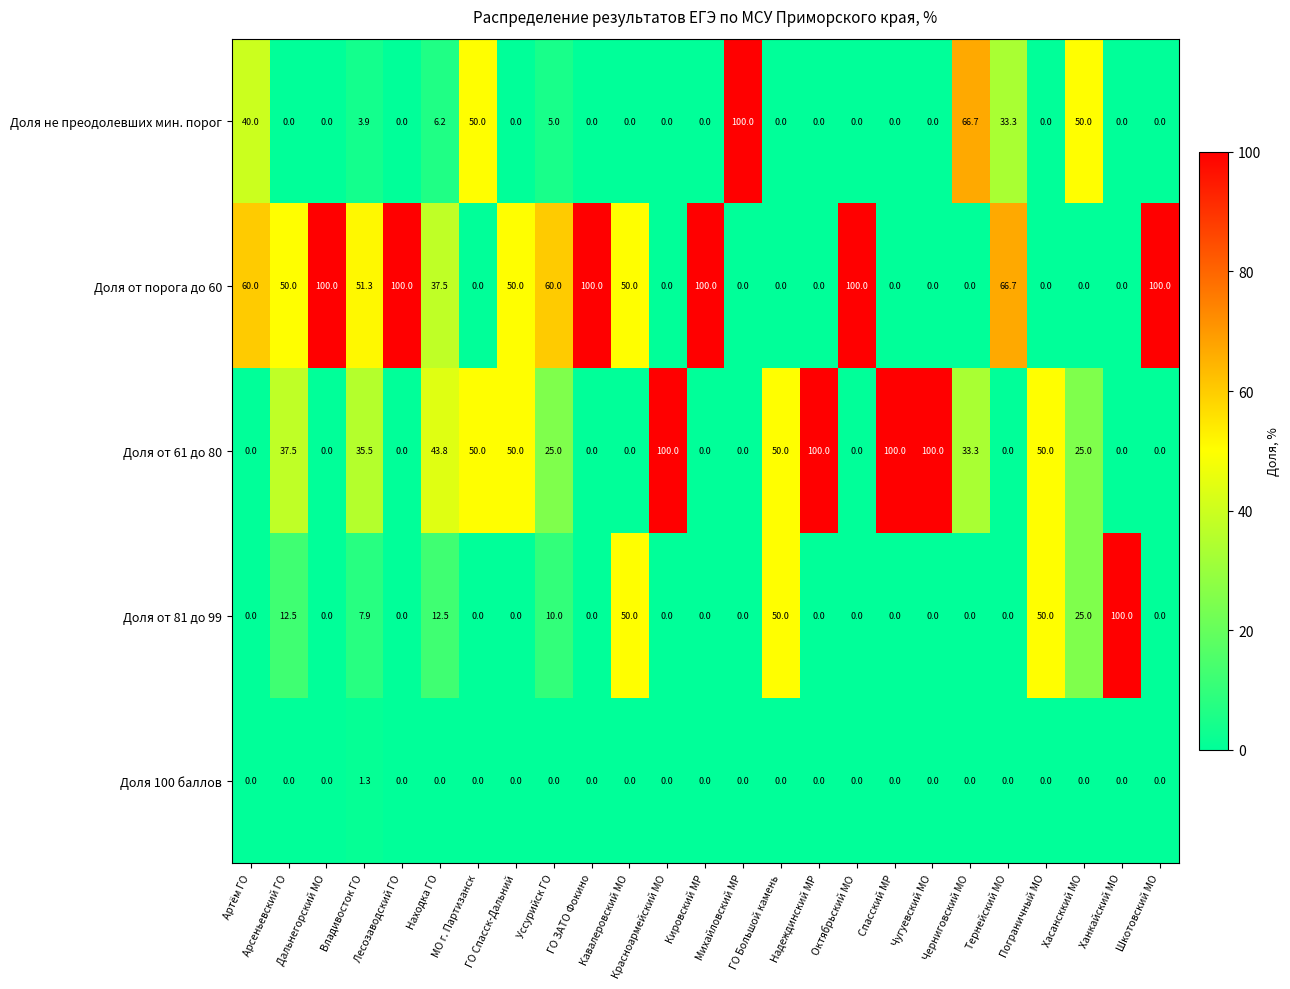

At how many categories does at least one series exceed 47?

24